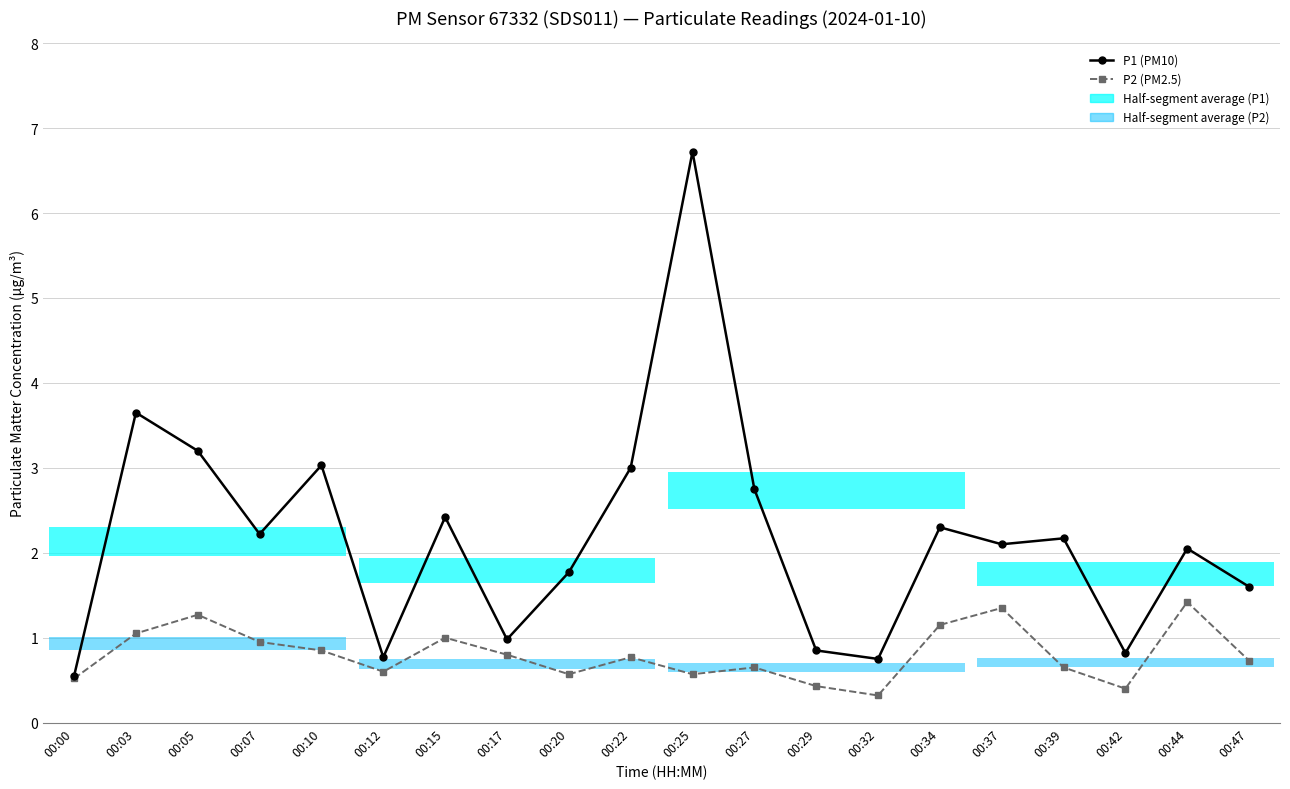

Reading left to right, transcribe all the data shown in this chart.

P1 (PM10): 0.6	3.6	3.2	2.2	3.0	0.8	2.4	1.0	1.8	3.0	6.7	2.8	0.8	0.8	2.3	2.1	2.2	0.8	2.0	1.6
P2 (PM2.5): 0.5	1.1	1.3	0.9	0.8	0.6	1.0	0.8	0.6	0.8	0.6	0.7	0.4	0.3	1.1	1.4	0.7	0.4	1.4	0.7